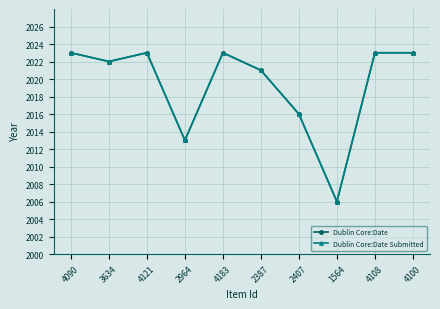

Does the chart have visible grid lines?

Yes